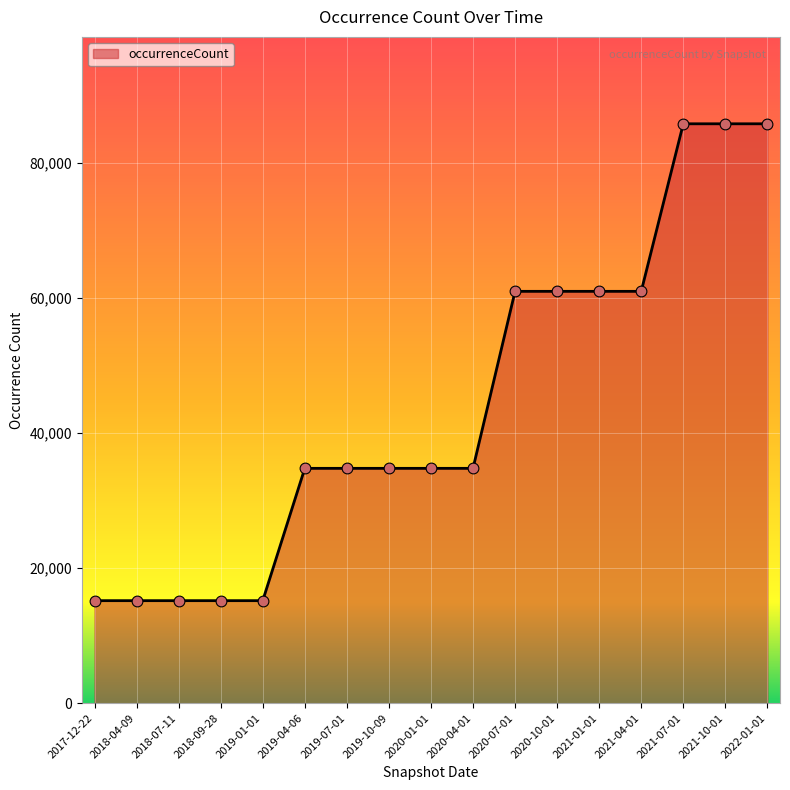

What is the ratio of the value at 2019-04-06 to the value at 2020-07-01?

0.6